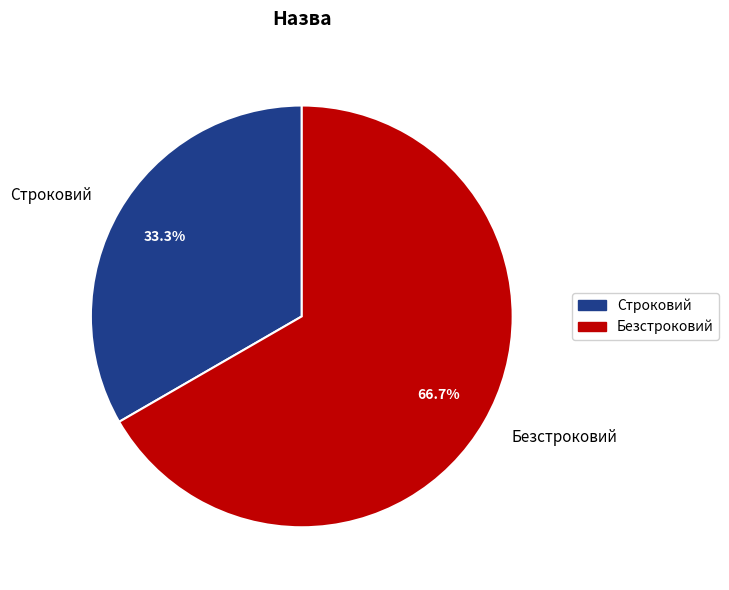

Between Безстроковий and Строковий, which is larger?

Безстроковий